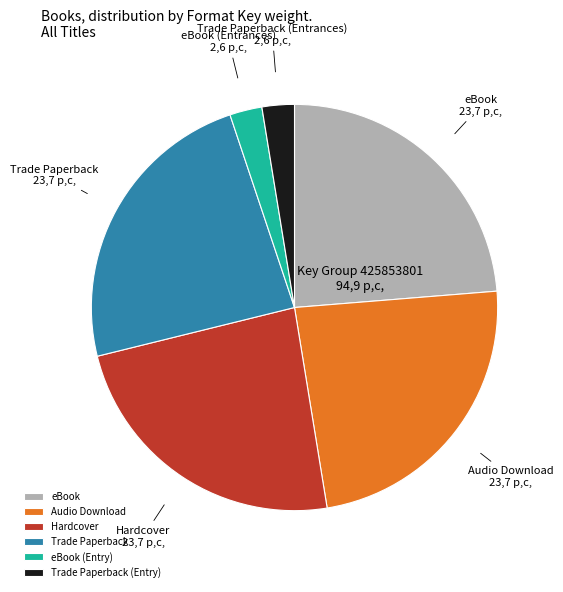

Which has a higher value, Audio Download or eBook (Entry)?

Audio Download